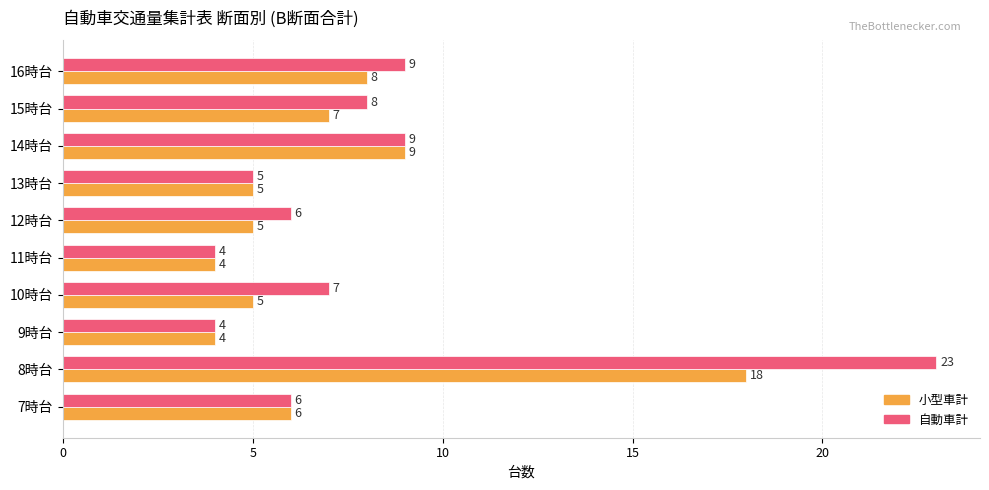

How many values in the 自動車計 series are below 7?

5